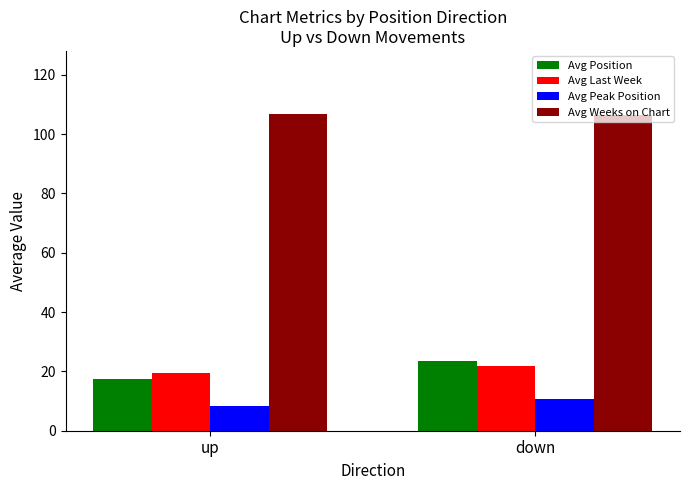

Is the value of Avg Last Week at up greater than the value of Avg Peak Position at down?

Yes